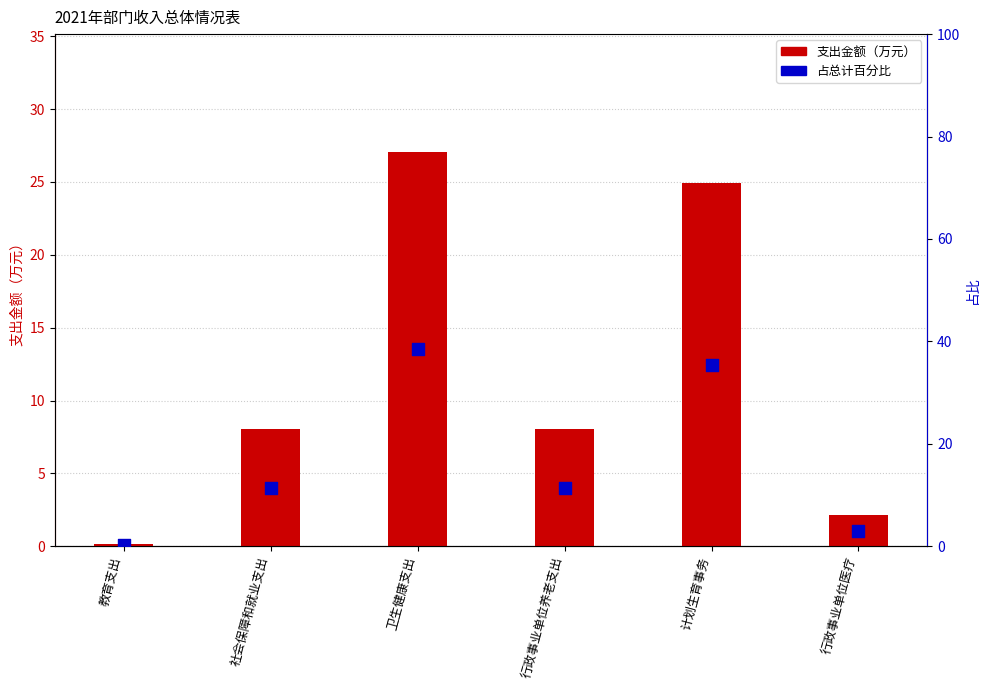

Which series has the largest total across all categories?

占总计百分比